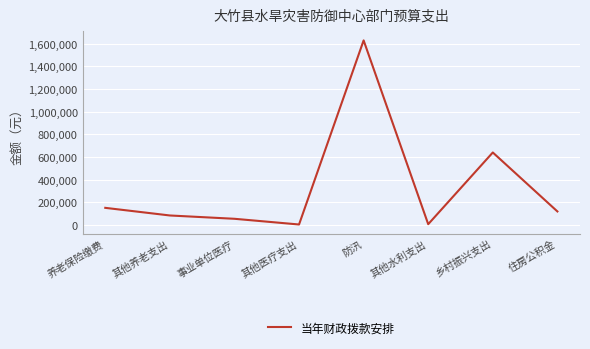

True or false: the data shows 83568 at 其他养老支出.

True